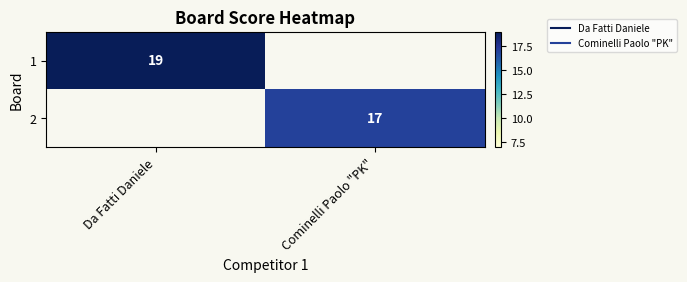

At how many categories does at least one series exceed 17?

1